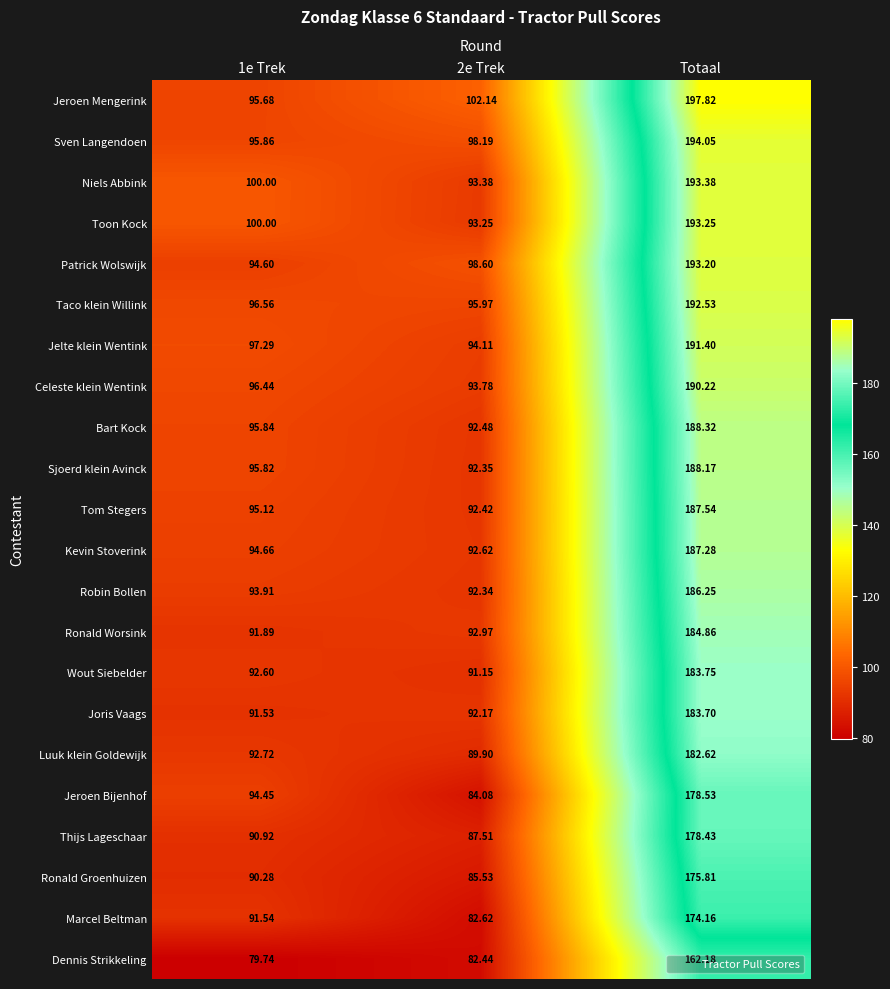

Which series has the widest spread of values?

Jeroen Mengerink